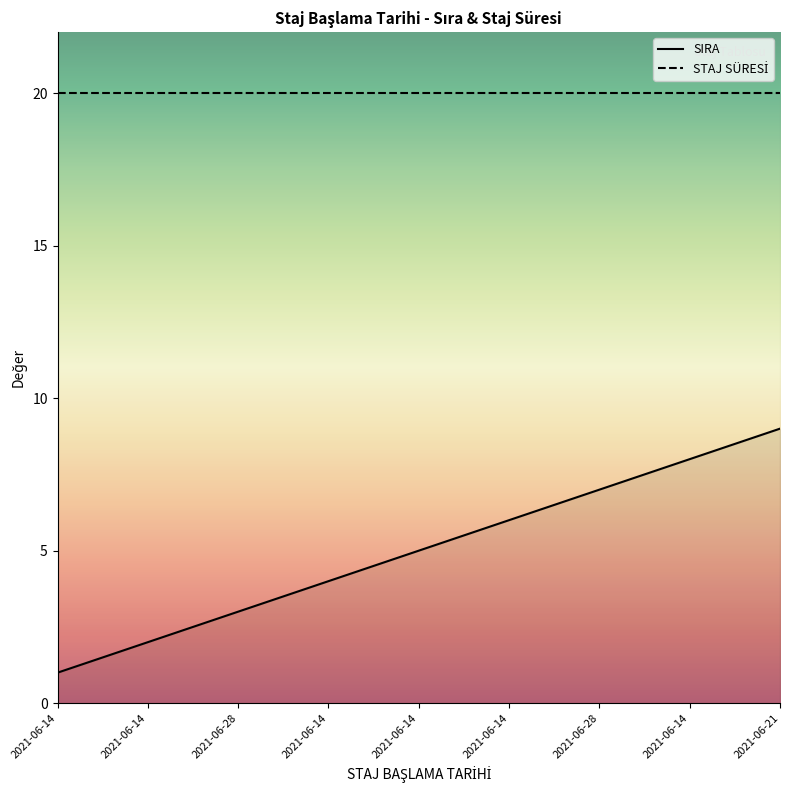

How many data points in SIRA are above 5?

4